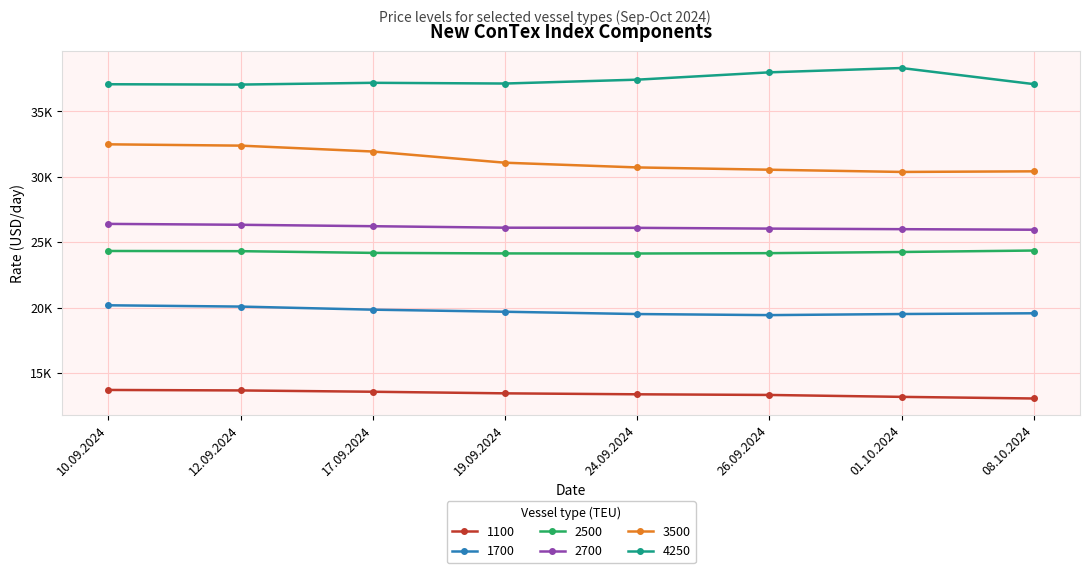

True or false: 2700 has more than 1 interior local peaks.

False